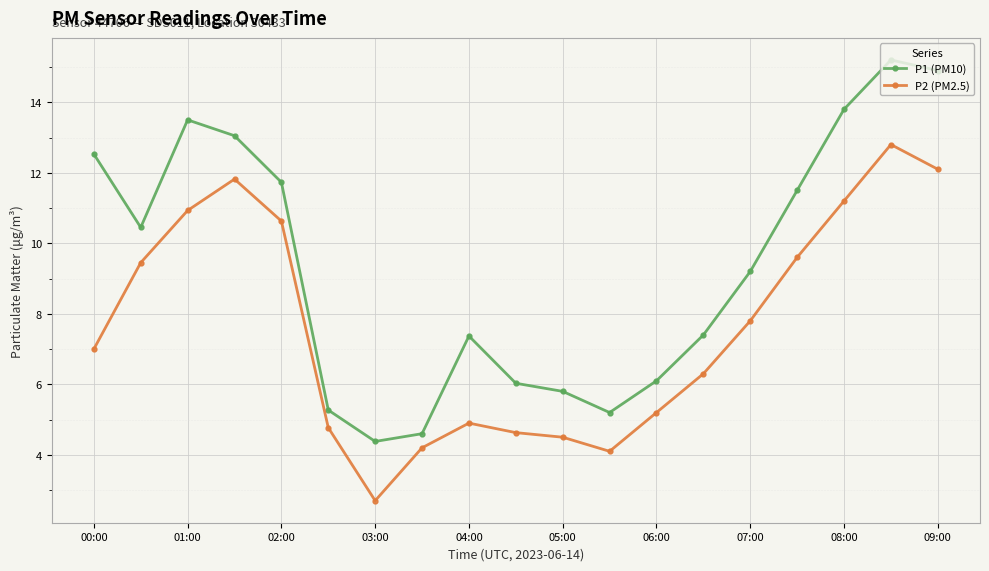

Which series has the widest spread of values?

P1 (PM10)